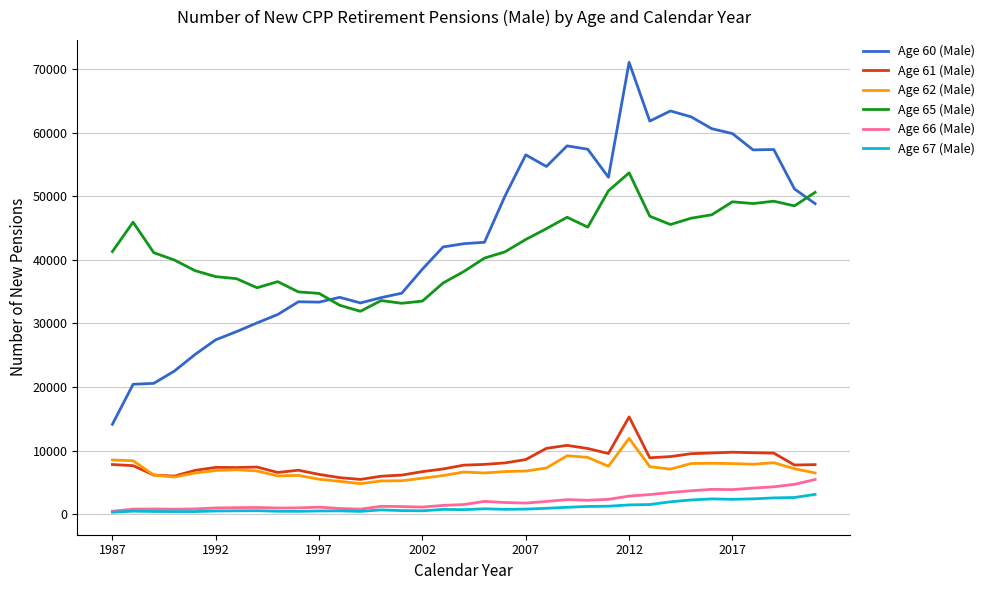

What is the lowest value of the Age 61 (Male) series?

5466